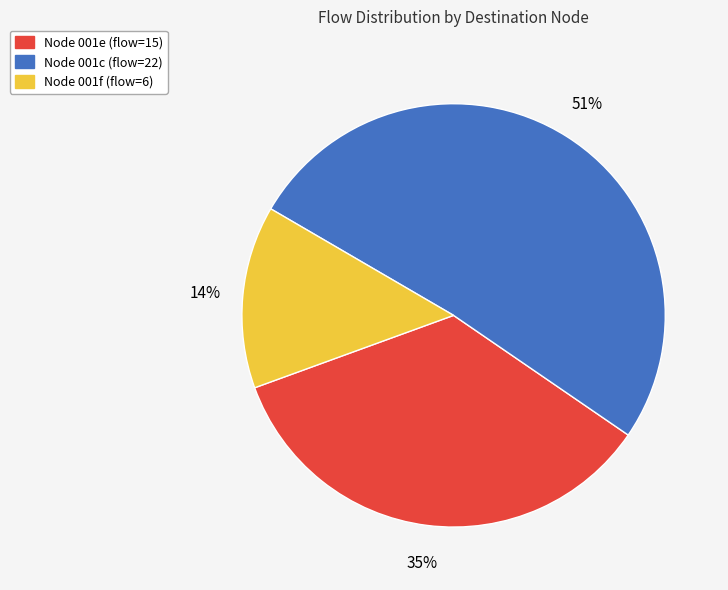

Does any single category account for the majority?

Yes